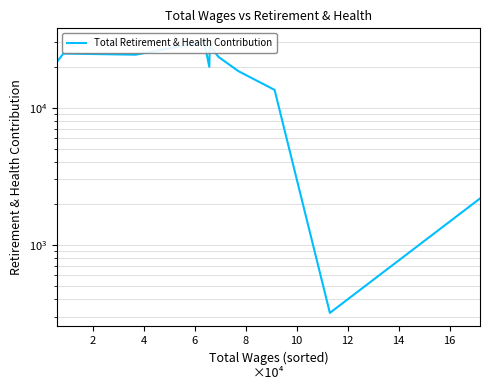

How many lines are shown in the chart?

1